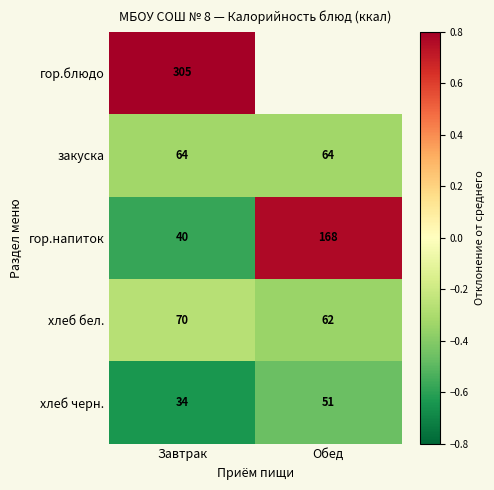

Is the value of закуска at Завтрак greater than the value of гор.напиток at Завтрак?

Yes